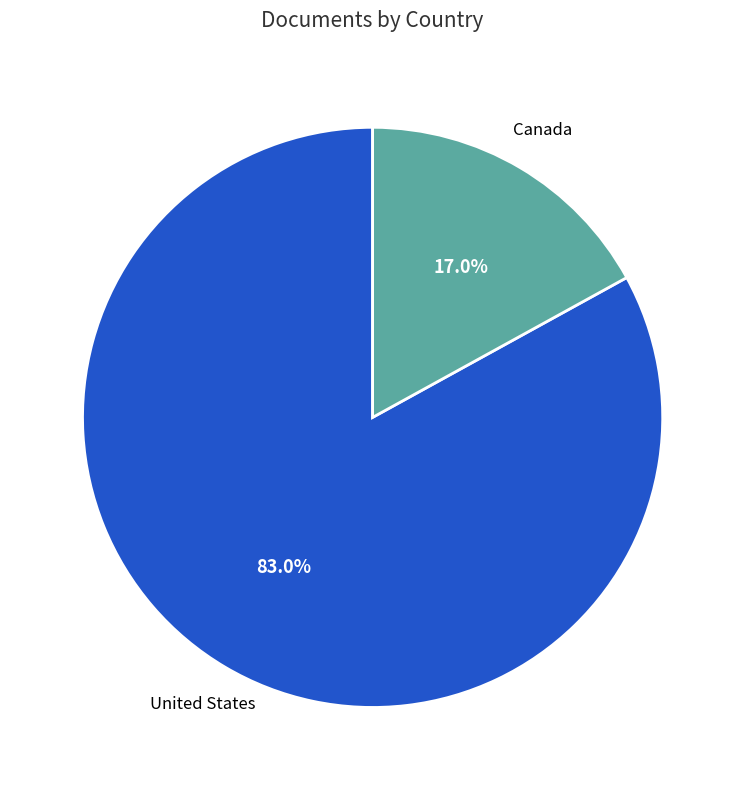

Combined, do Canada and United States account for over 50%?

Yes